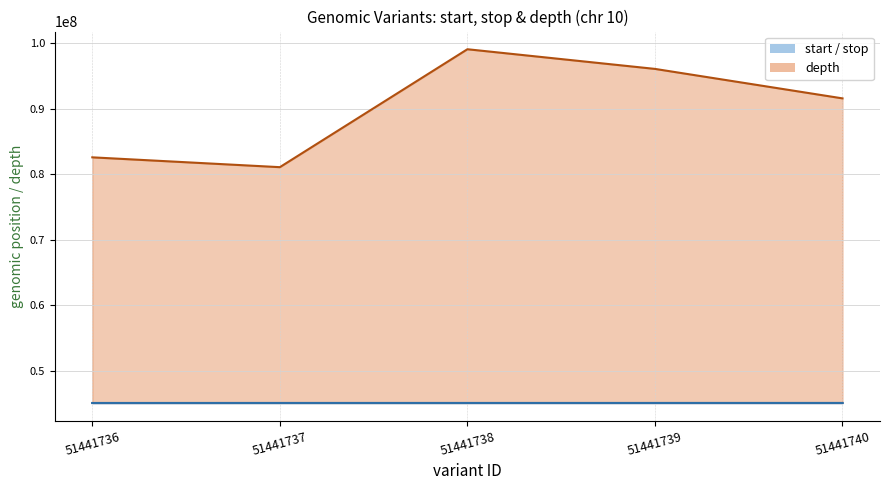

What is the average value of the depth series?

90109000